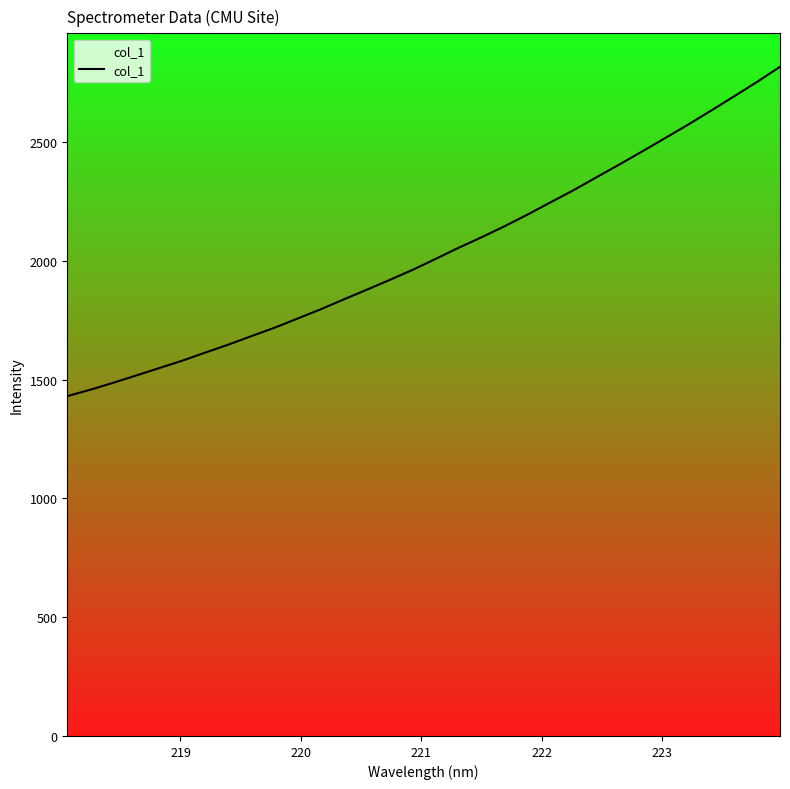

What is the difference between the maximum and minimum values?

1386.4